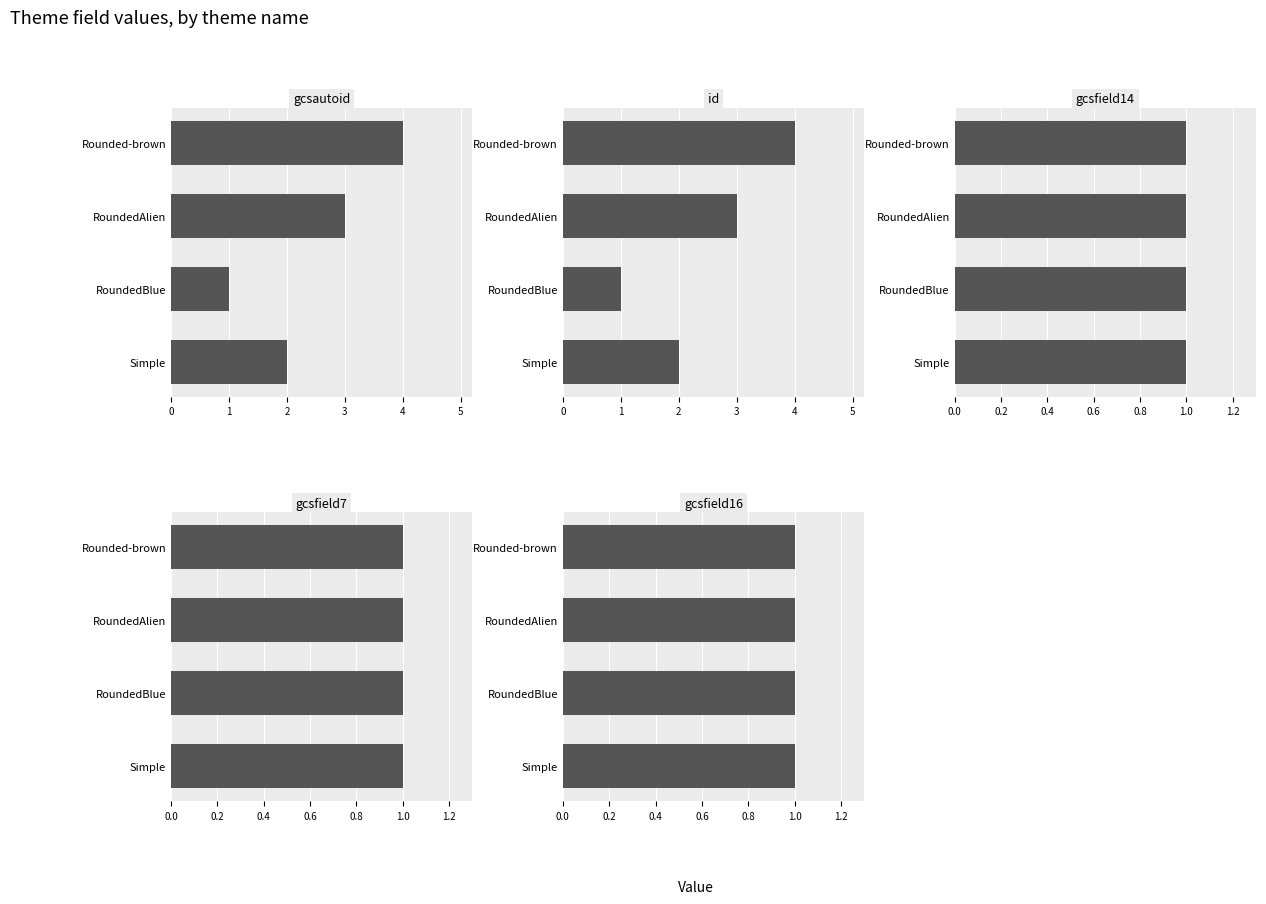

What is the greatest value displayed?

4.0